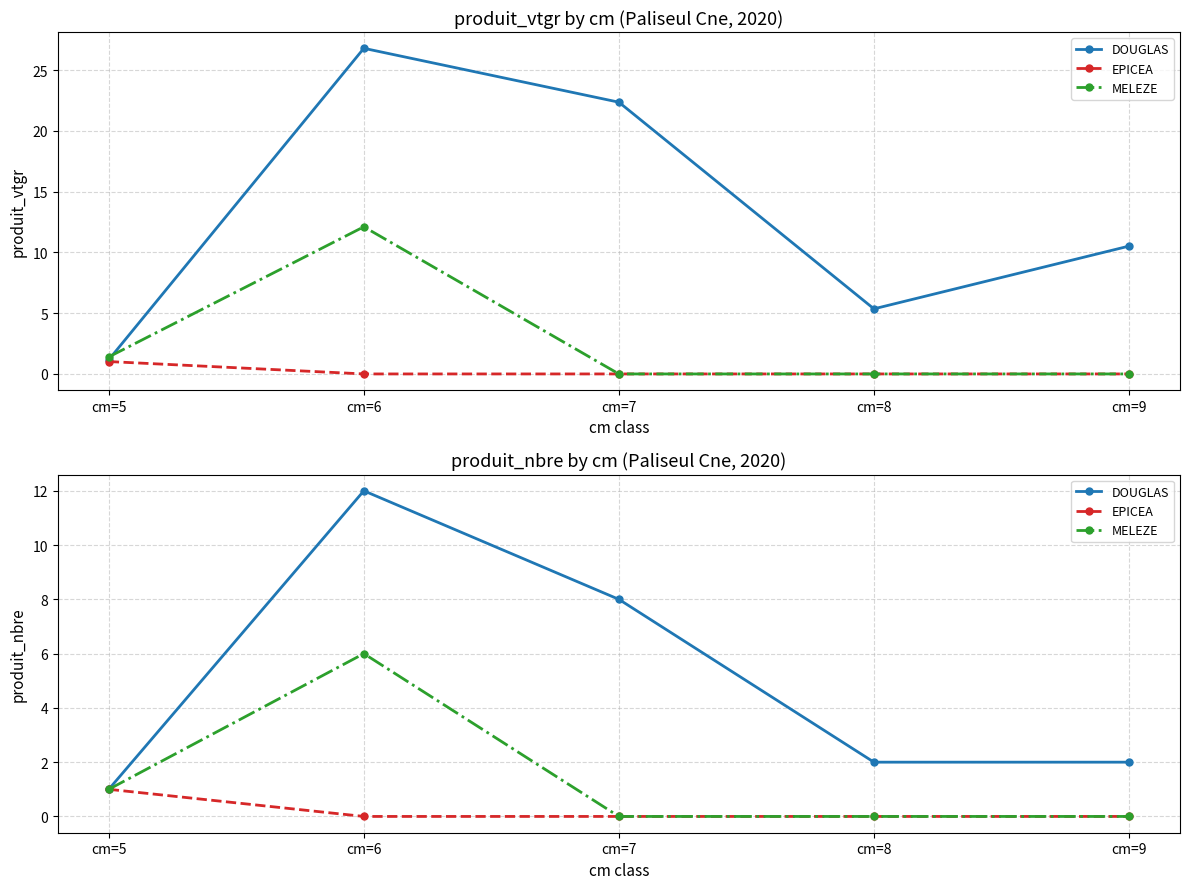

Reading right to left, list all the values displayed in this chart.

DOUGLAS: 2	2	8	12	1
EPICEA: 0	0	0	0	1
MELEZE: 0	0	0	6	1